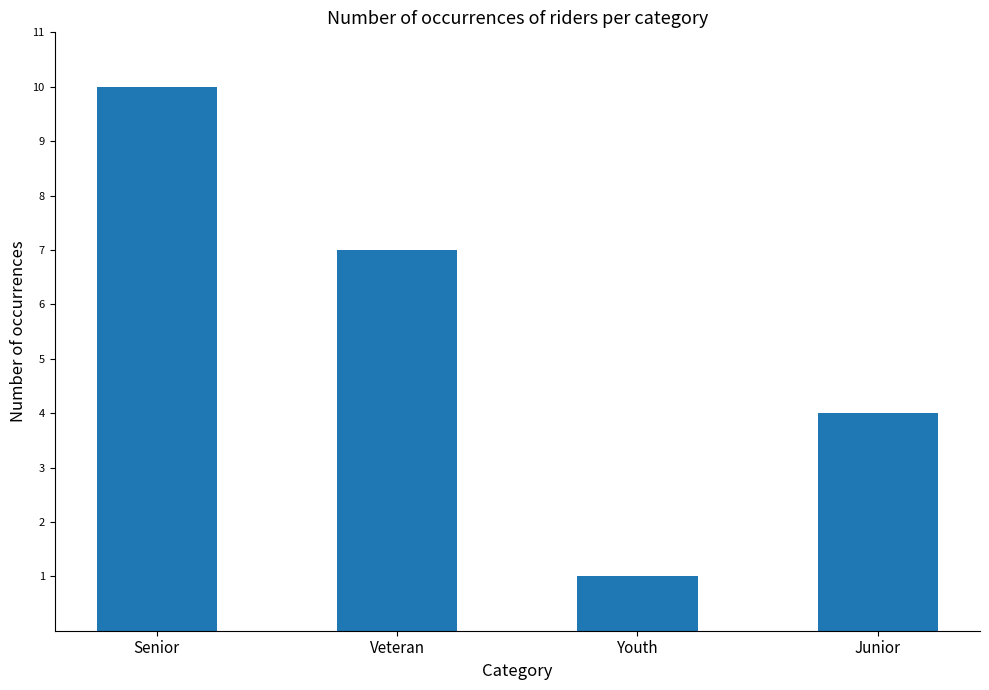

List the labels in order of value, smallest first.

Youth, Junior, Veteran, Senior